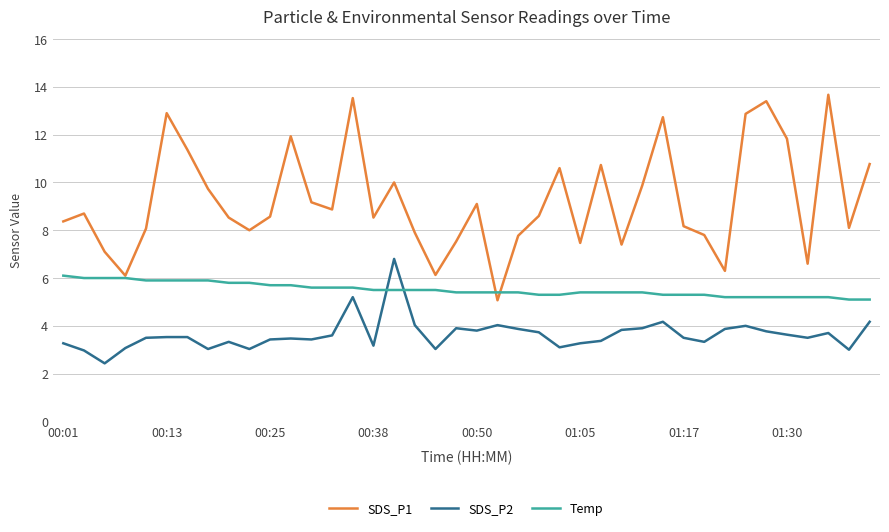

How many intersections are there between SDS_P2 and Temp?

2